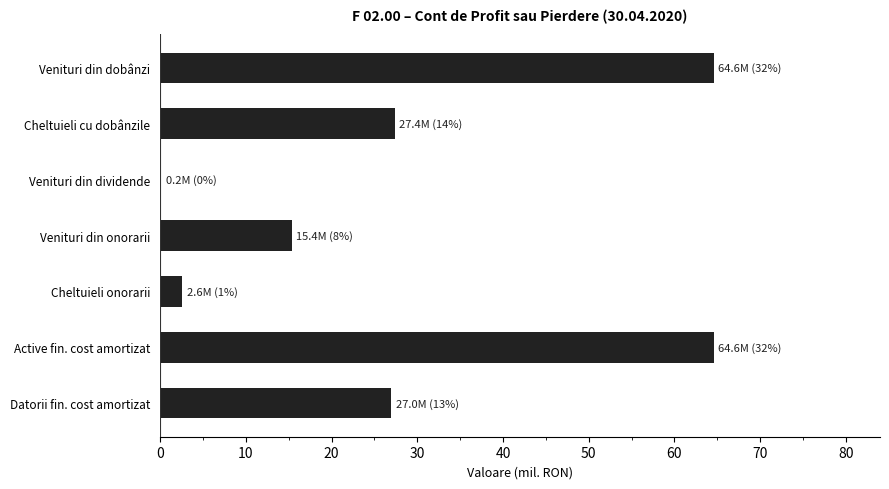

What is the greatest value displayed?

64.6